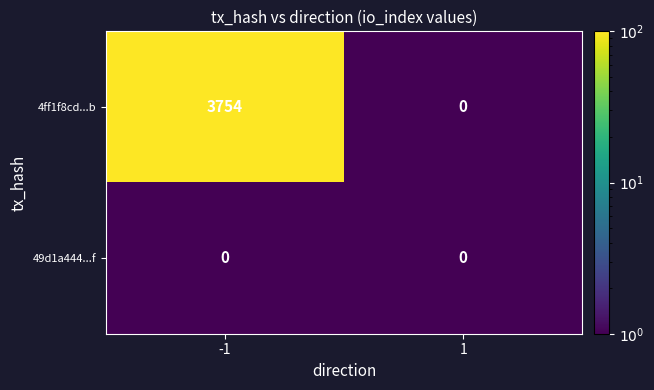

Reading left to right, what are all the values shown in this chart?

4ff1f8cd...b: -1=3754	1=0
49d1a444...f: -1=0	1=0